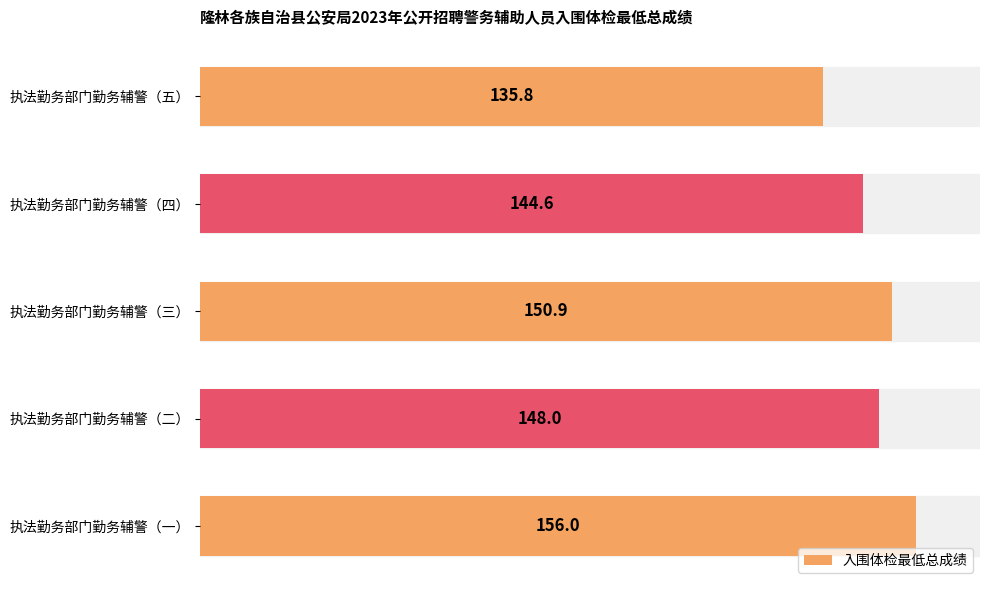

At which label is the value closest to 145?

执法勤务部门勤务辅警（四）